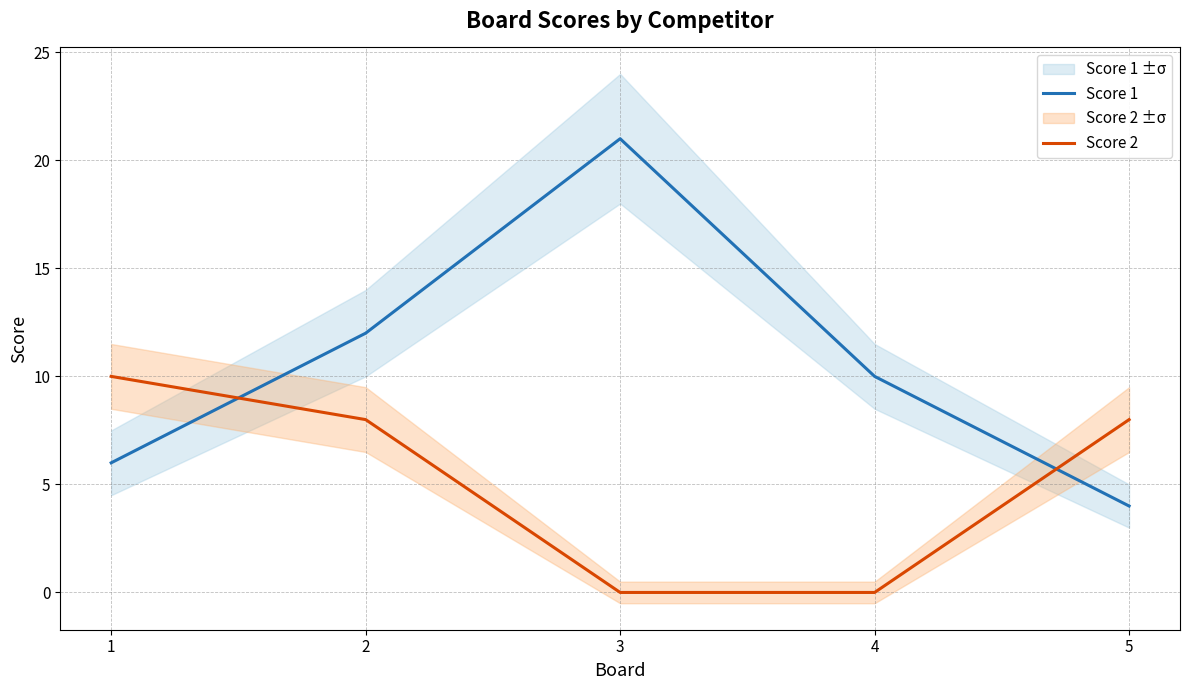

What are all the series names shown in the legend?

Score 1, Score 2